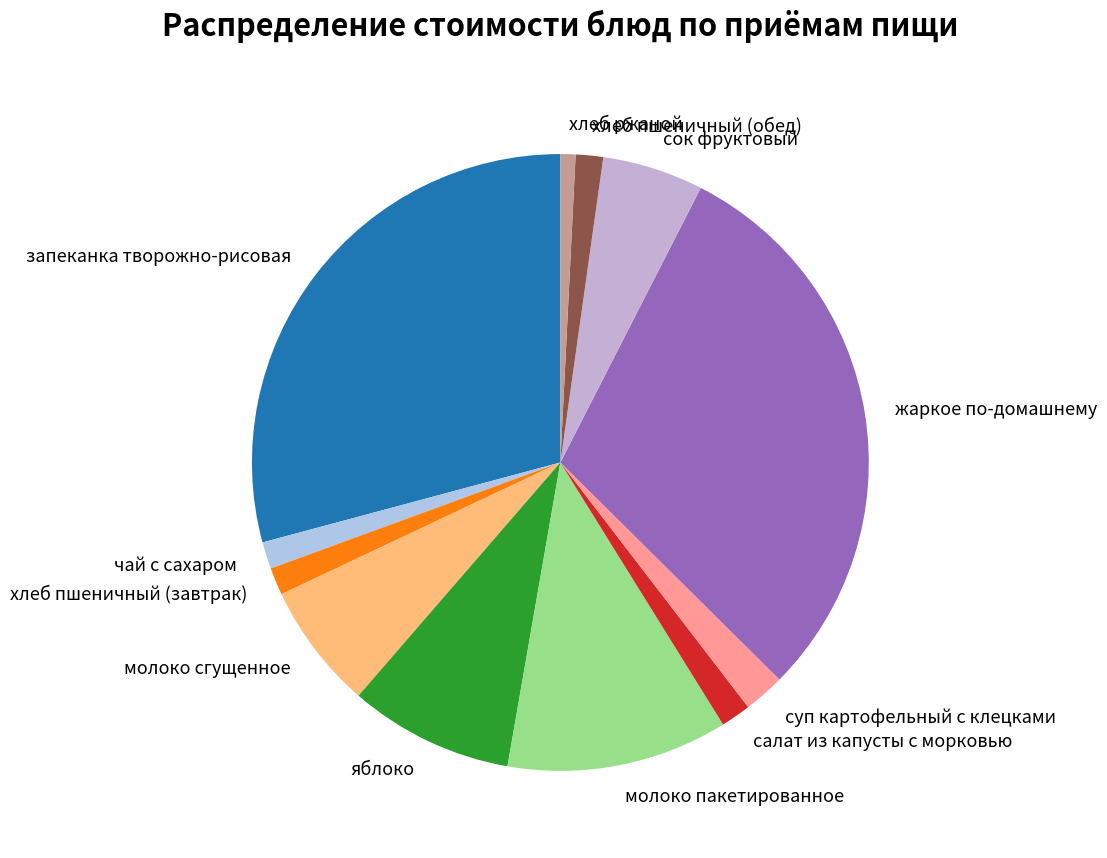

The чай с сахаром slice represents 1% of the pie. True or false?

True